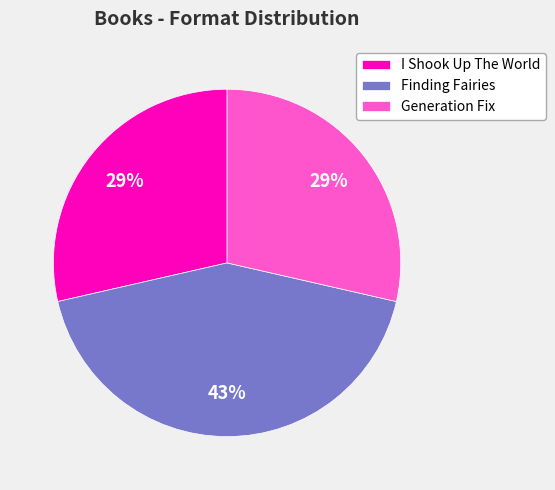

Is it true that I Shook Up The World is 21% of the pie?

False